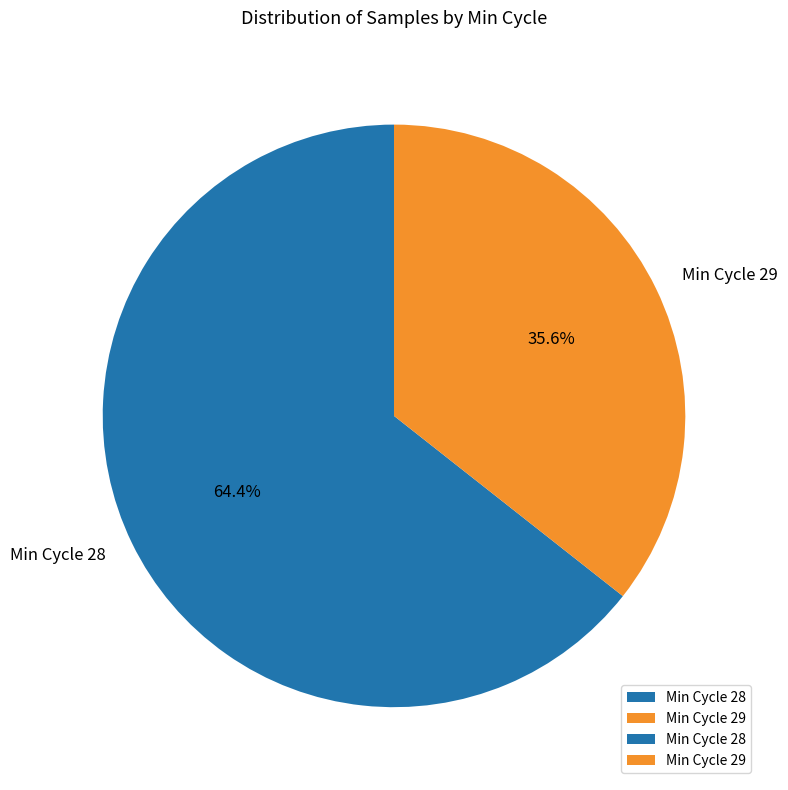

Rank the categories by value from lowest to highest.

Min Cycle 29, Min Cycle 28